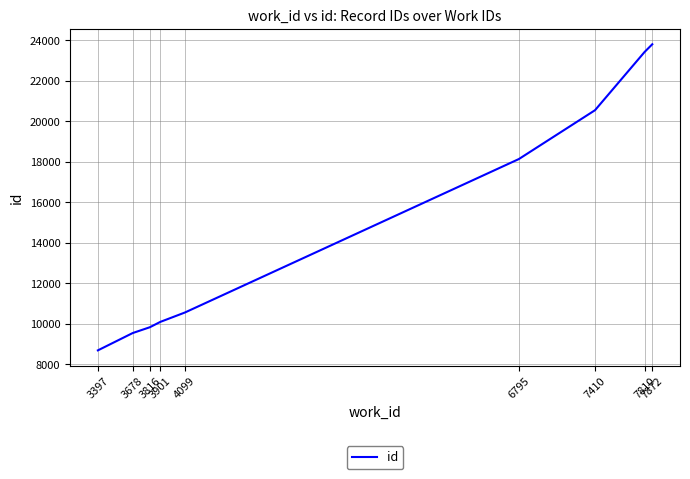

The value at 7410 is 20543. True or false?

True